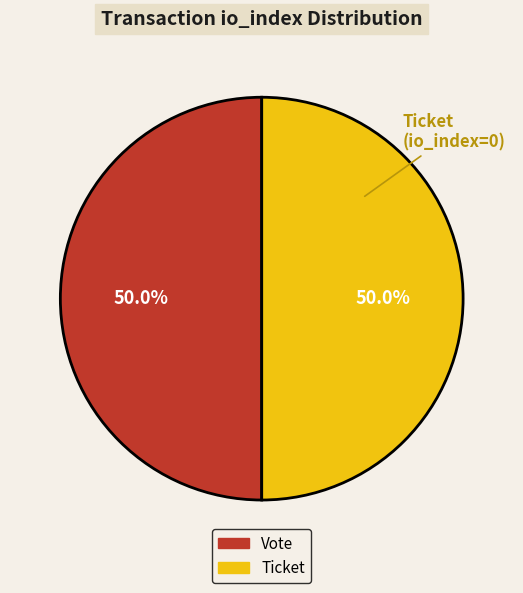

How many segments does this pie chart have?

2